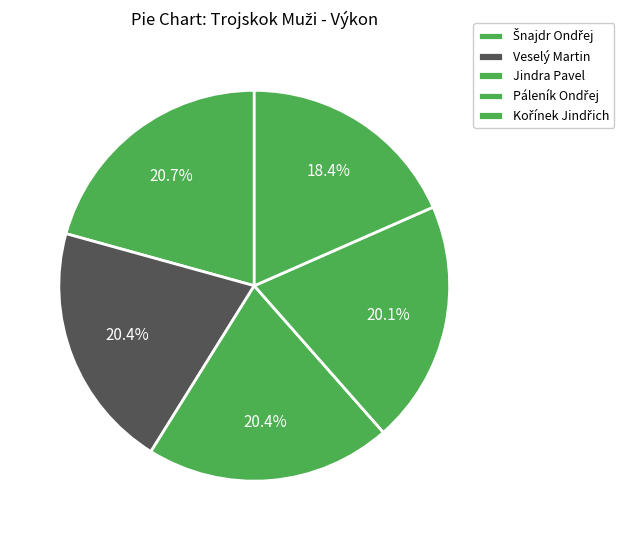

To the nearest percent, what is the difference between the largest and smallest slice percentages?

2%